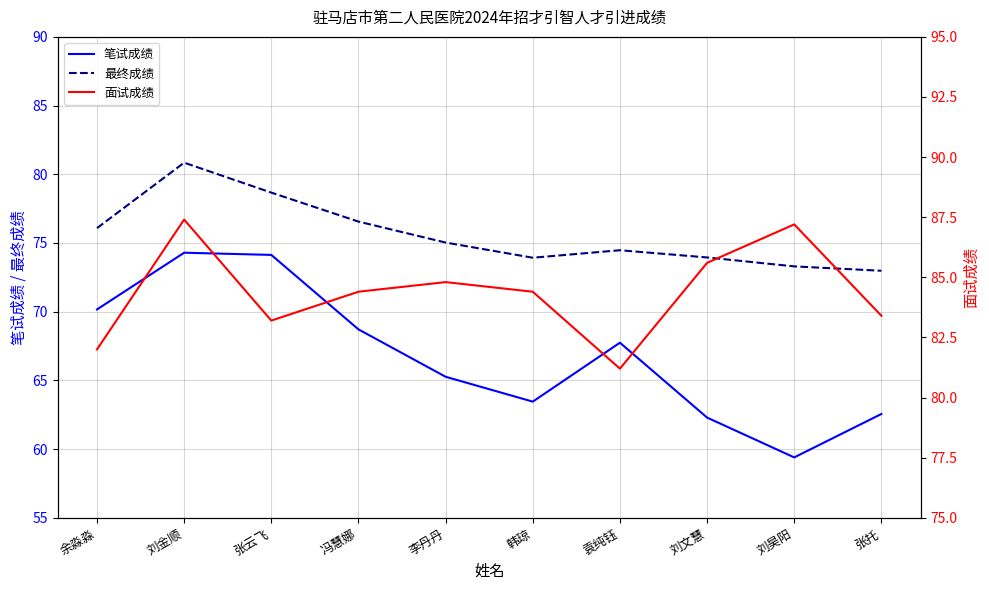

In 面试成绩, how many points are lower than both neighbors (excluding endpoints)?

2